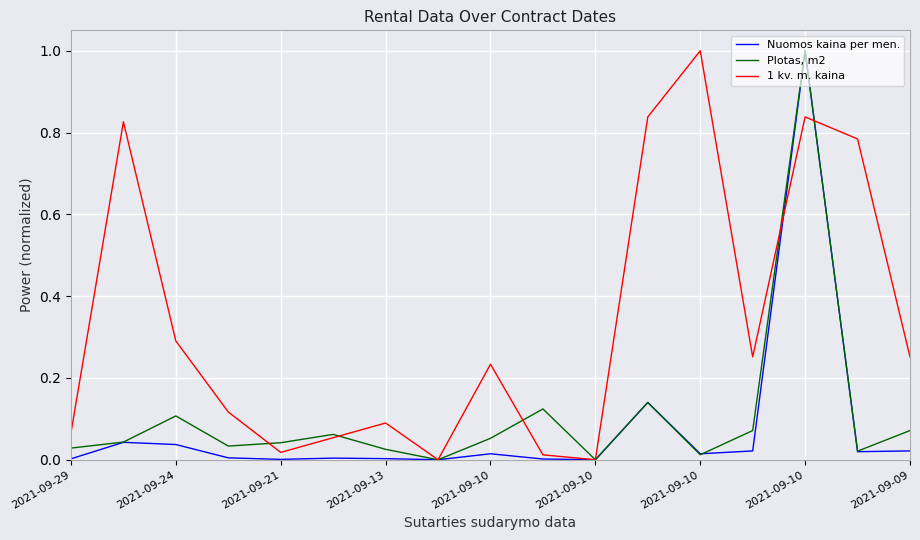

In 1 kv. m. kaina, how many points are higher than both neighbors (excluding endpoints)?

5